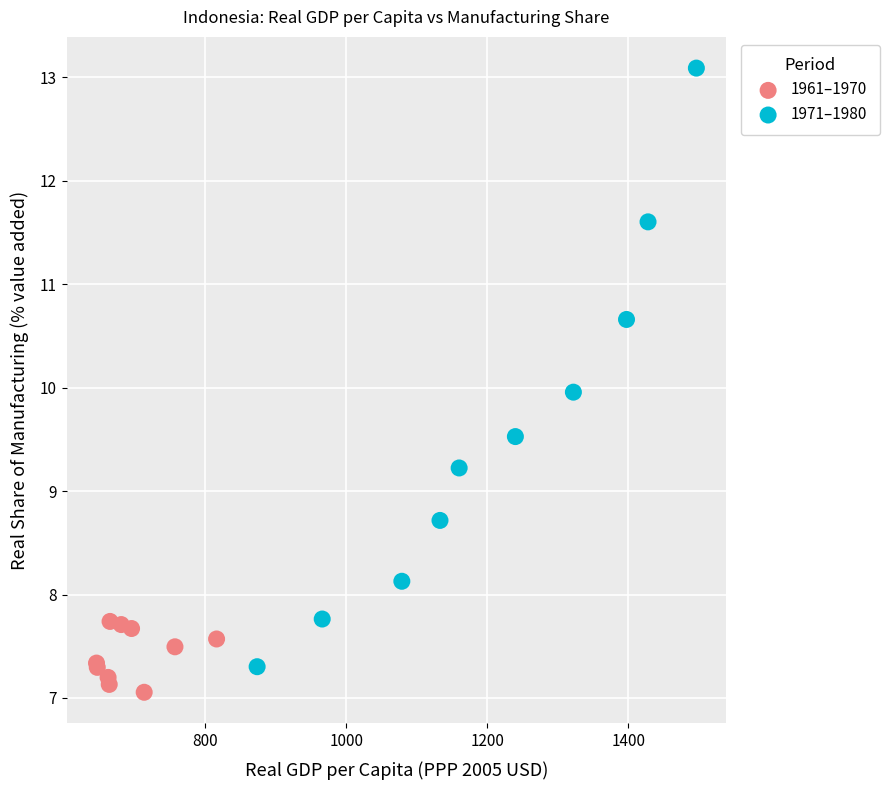

Which series contains the lowest Y value?

1961–1970